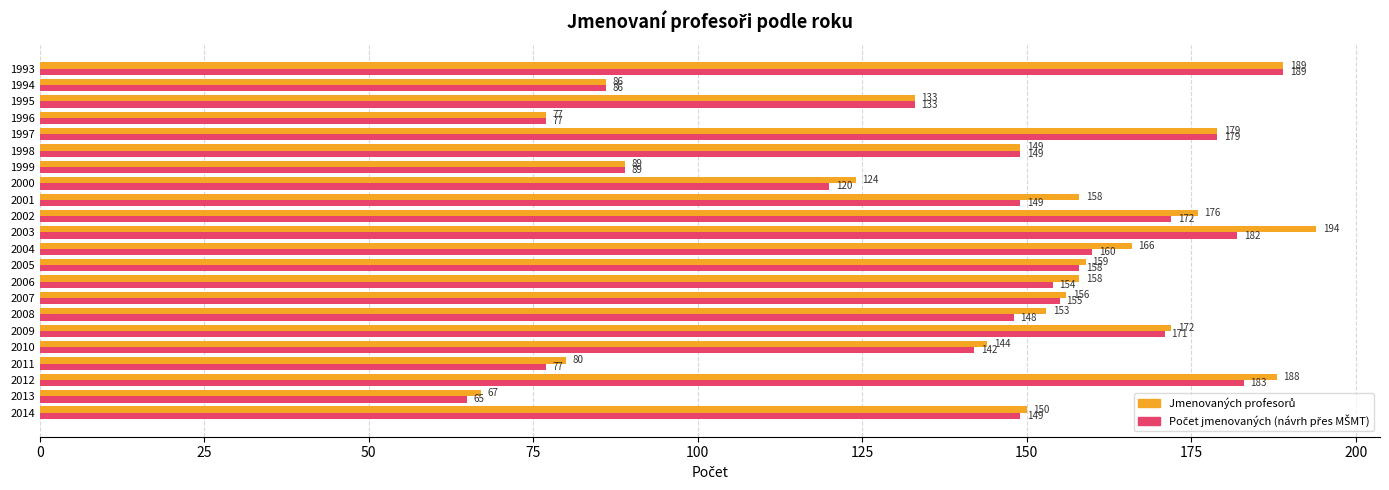

How many categories are shown in the chart?

22